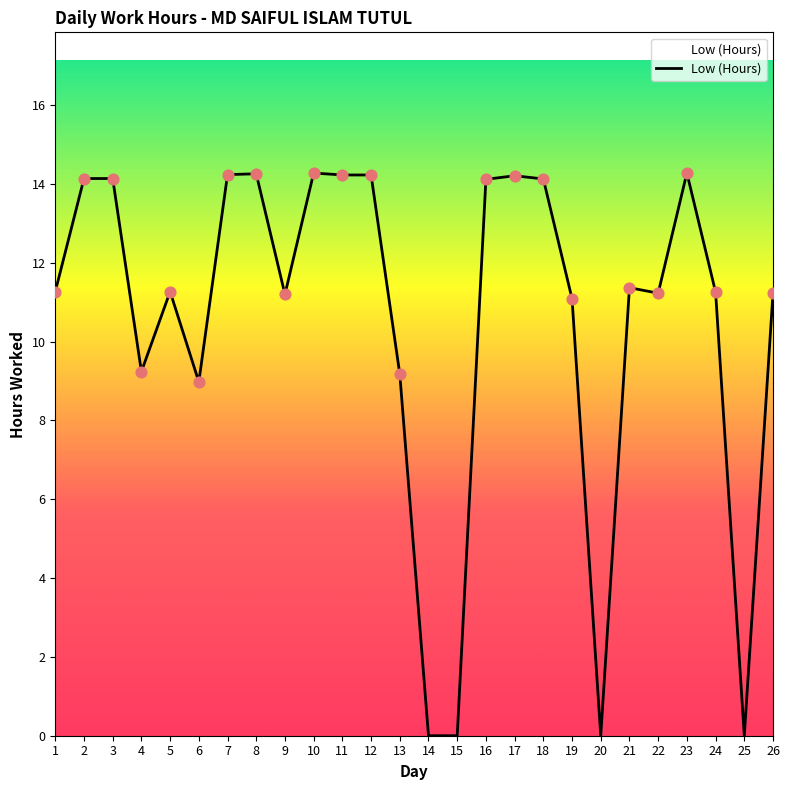

What is the change in value from 5 to 14?

-11.3